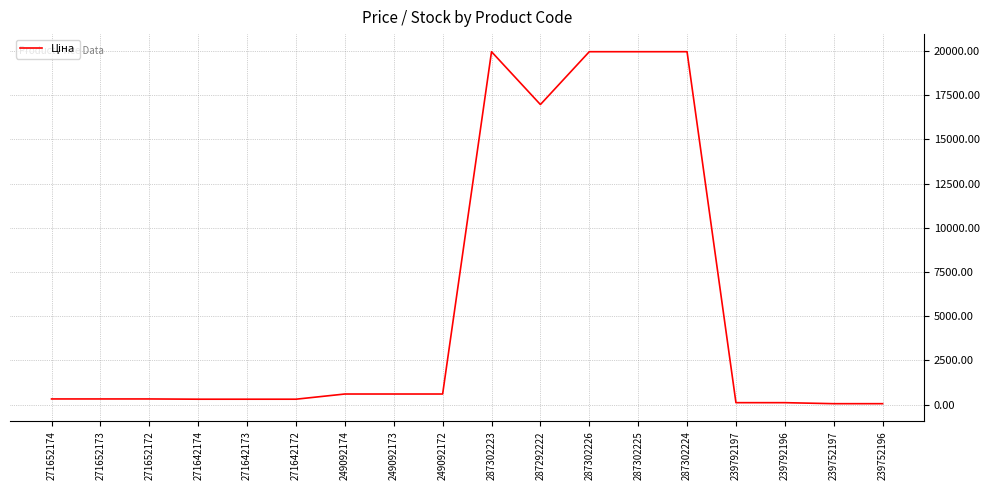

What is the difference between the maximum and minimum values?

19907.1